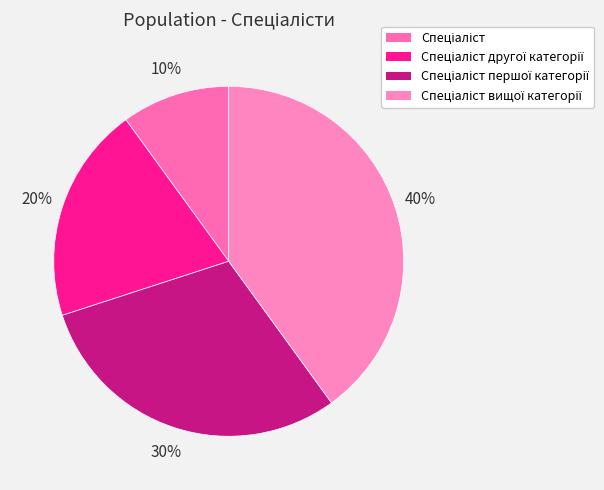

Does Спеціаліст represent more than half of the total?

No